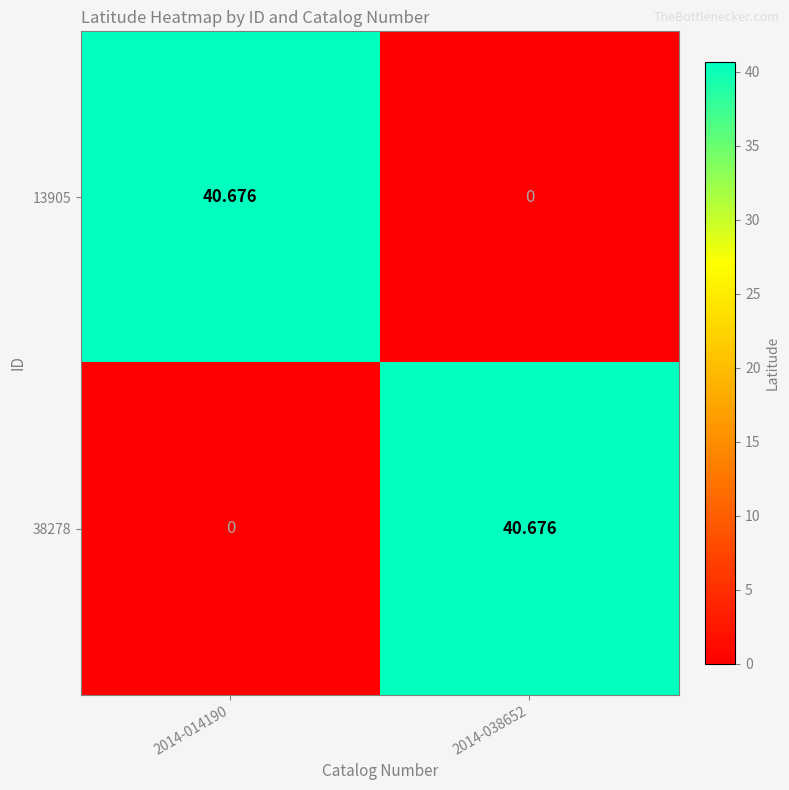

Reading left to right, what are all the values shown in this chart?

13905: 2014-014190=40.7	2014-038652=0.0
38278: 2014-014190=0.0	2014-038652=40.7